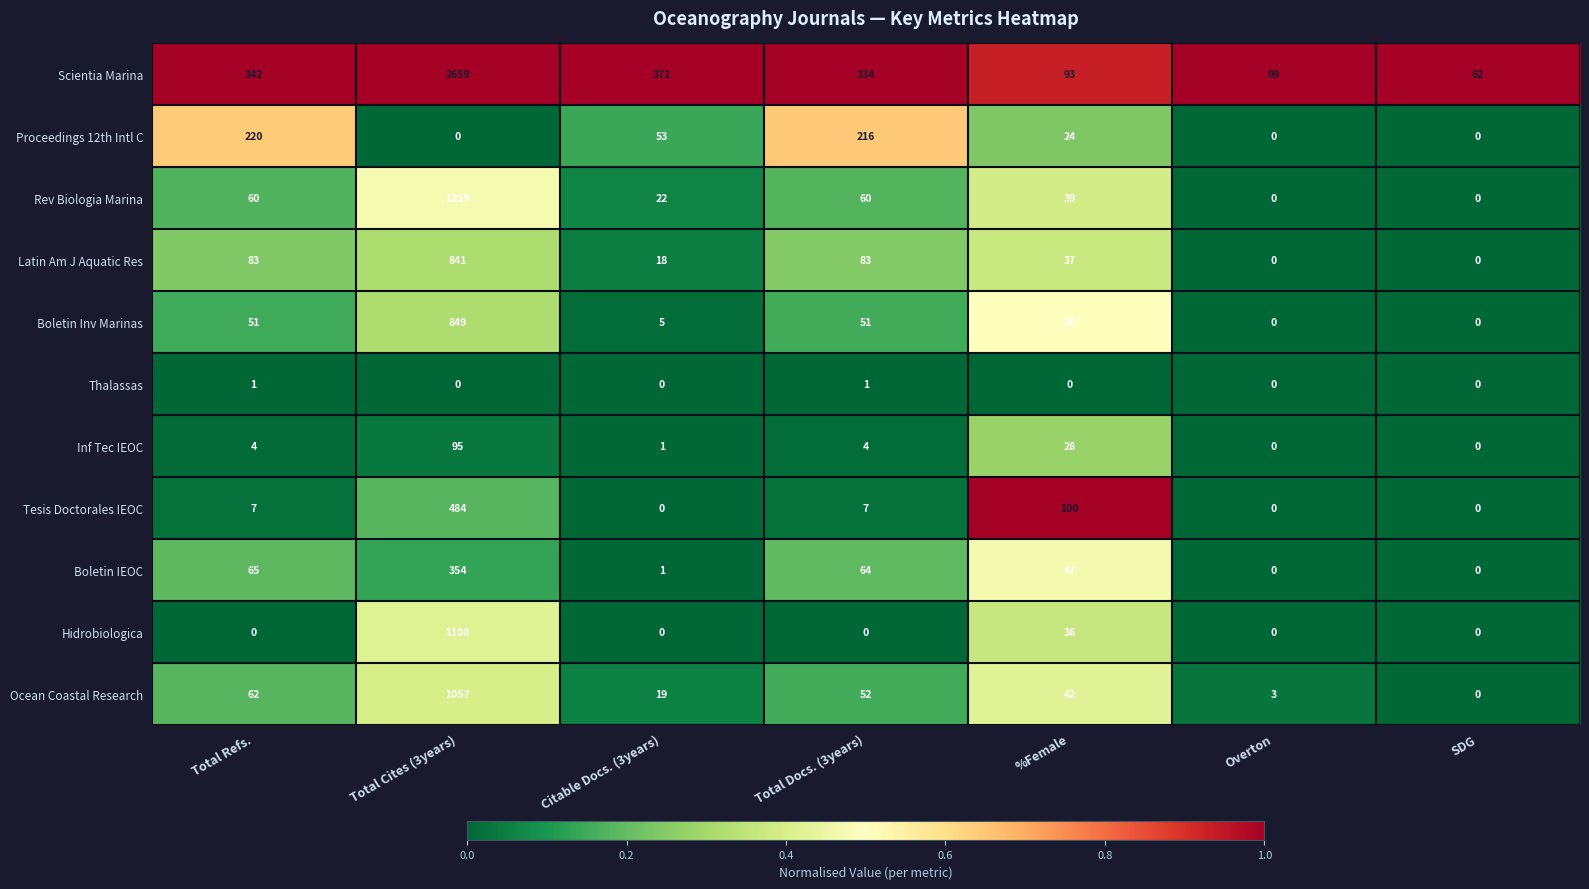

List the labels in order of Ocean Coastal Research value, largest first.

Total Cites (3years), Total Refs., Total Docs. (3years), %Female, Citable Docs. (3years), Overton, SDG